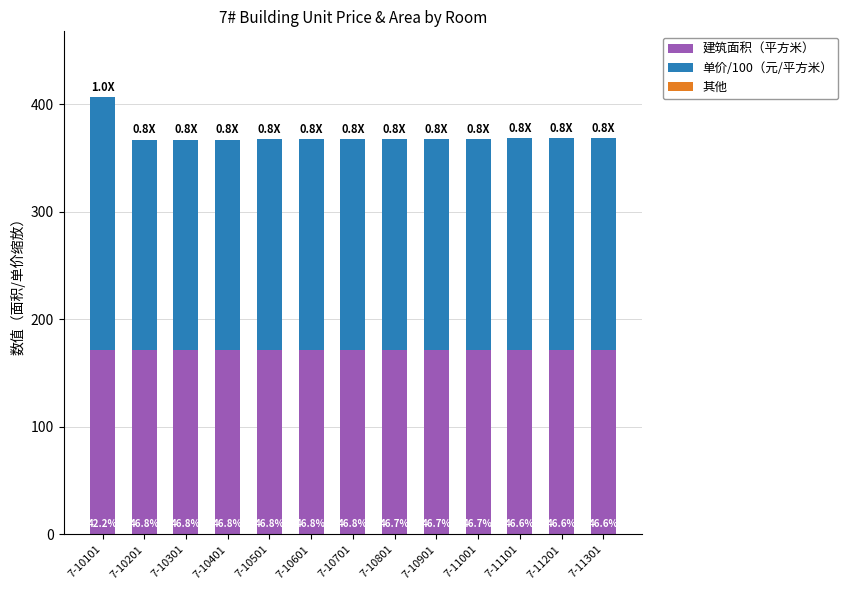

Is the value of 单价/100（元/平方米） at 7-10701 greater than the value of 建筑面积（平方米） at 7-10101?

Yes